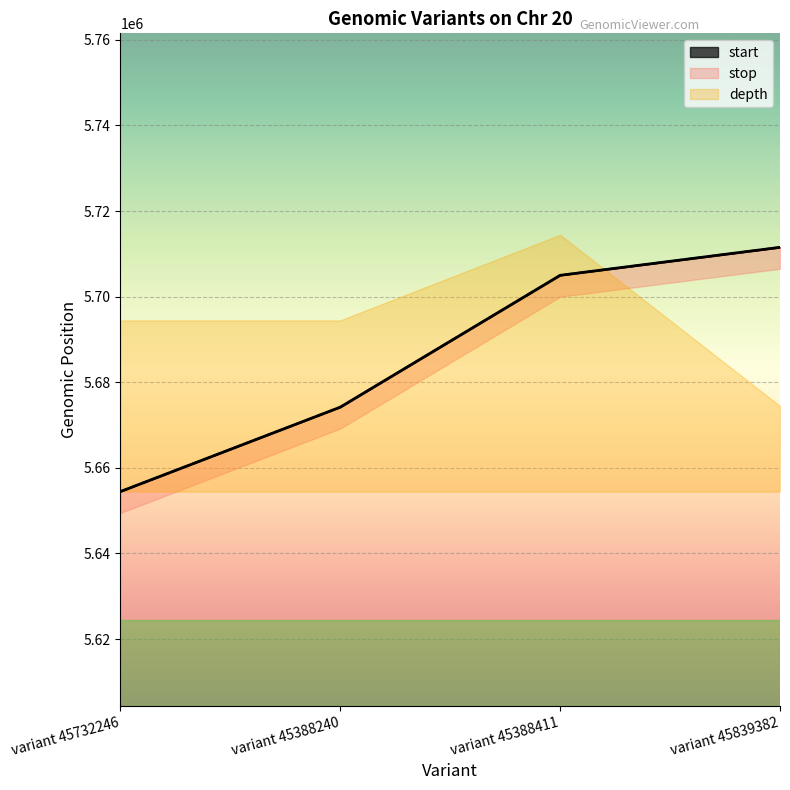

What is the value of the start point at the 2nd from the left?

5674180